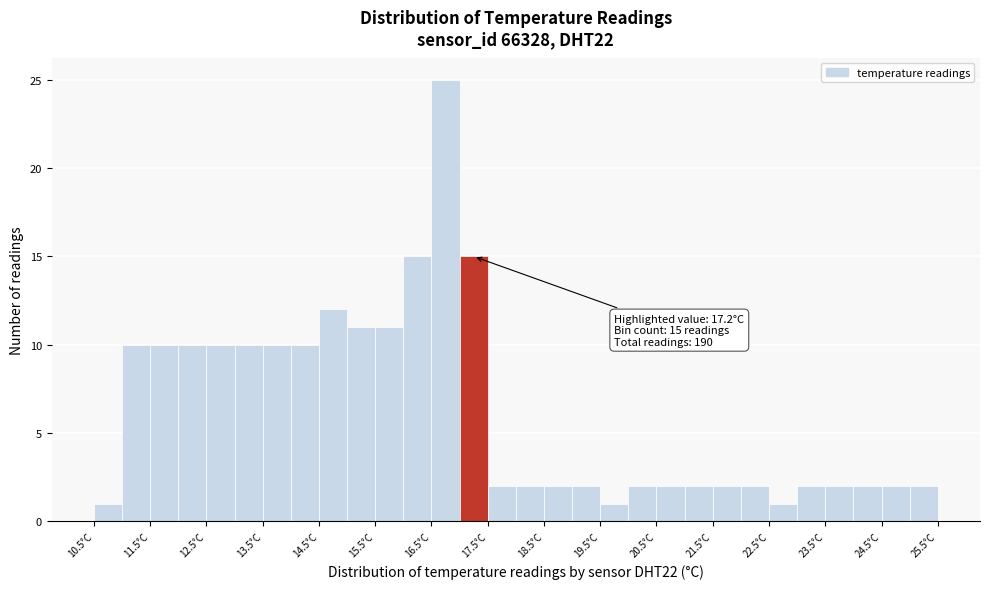

Over which range of the x-axis is the bar tallest?

16.5 to 17.0